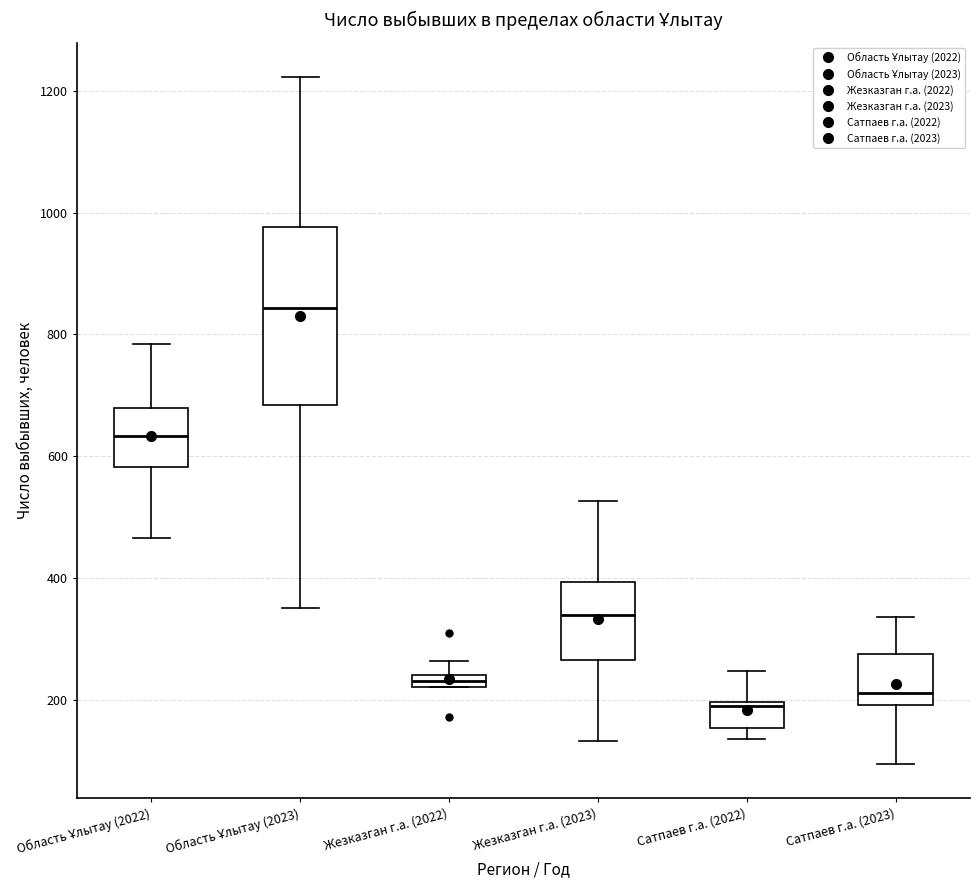

Which box is the tallest, from its lower edge to its upper edge?

Область Ұлытау (2023)